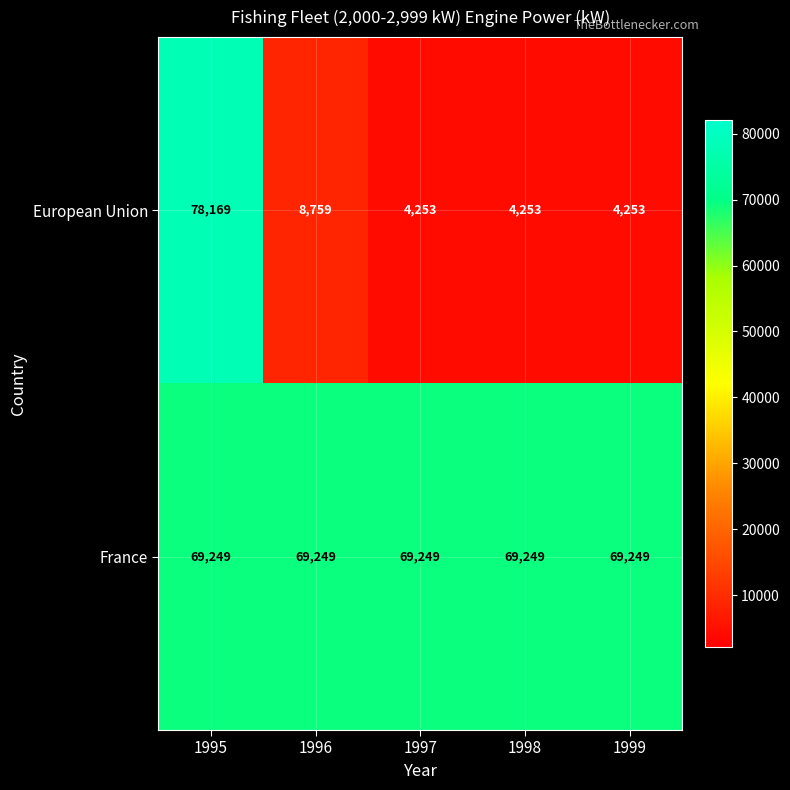

Which category has the highest value across all series?

1995